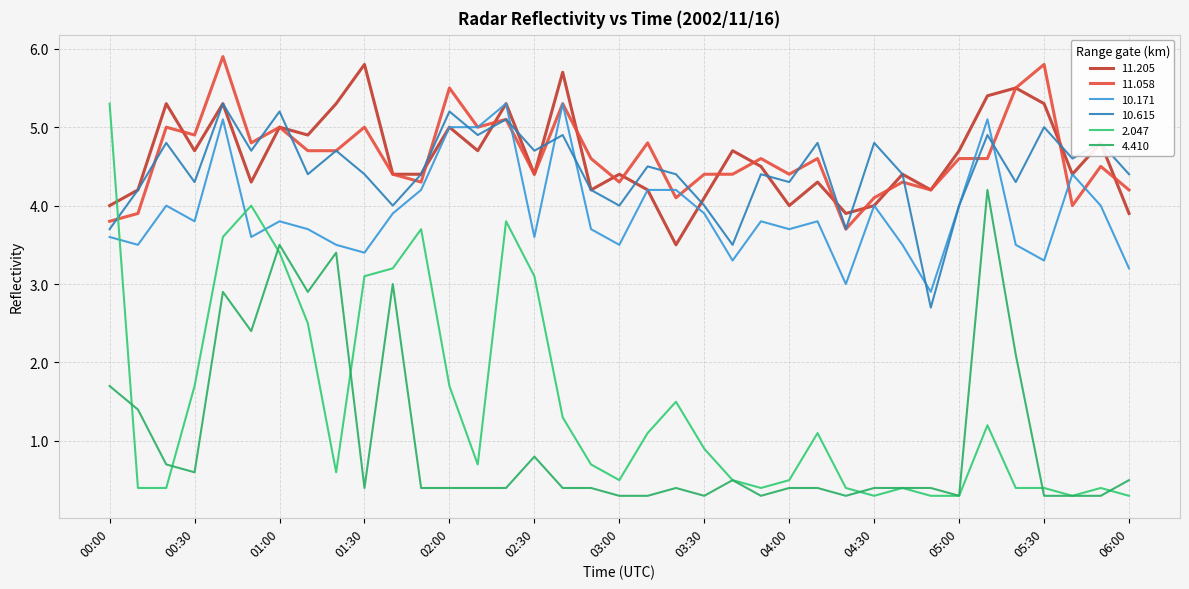

At which label does 10.615 reach its minimum?

04:50